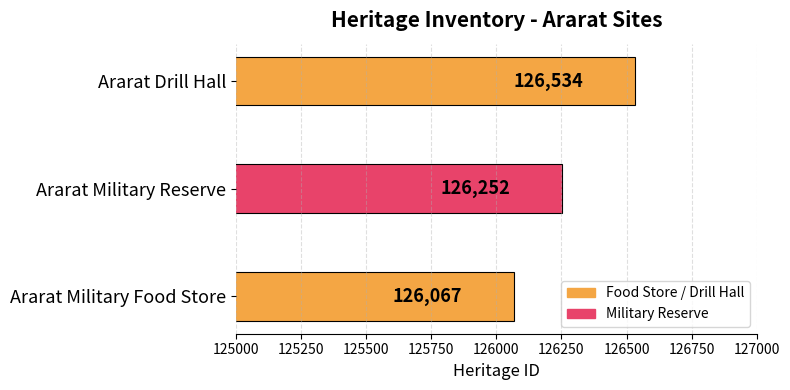

What is the difference between the maximum and minimum values?

467